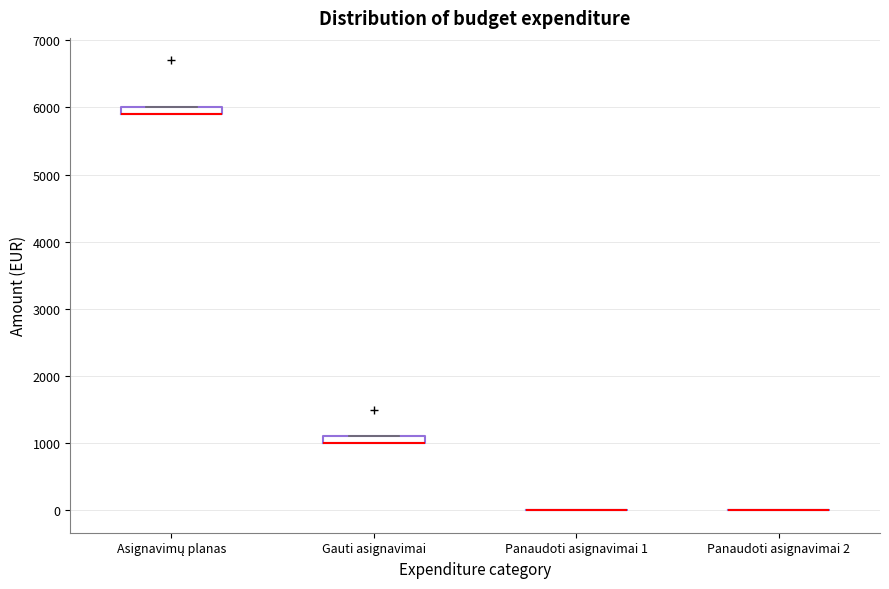

Where is the lower edge of the box for Gauti asignavimai on the y-axis? The values are not printed on the chart, so give them approximately, as read against the axis.

1000